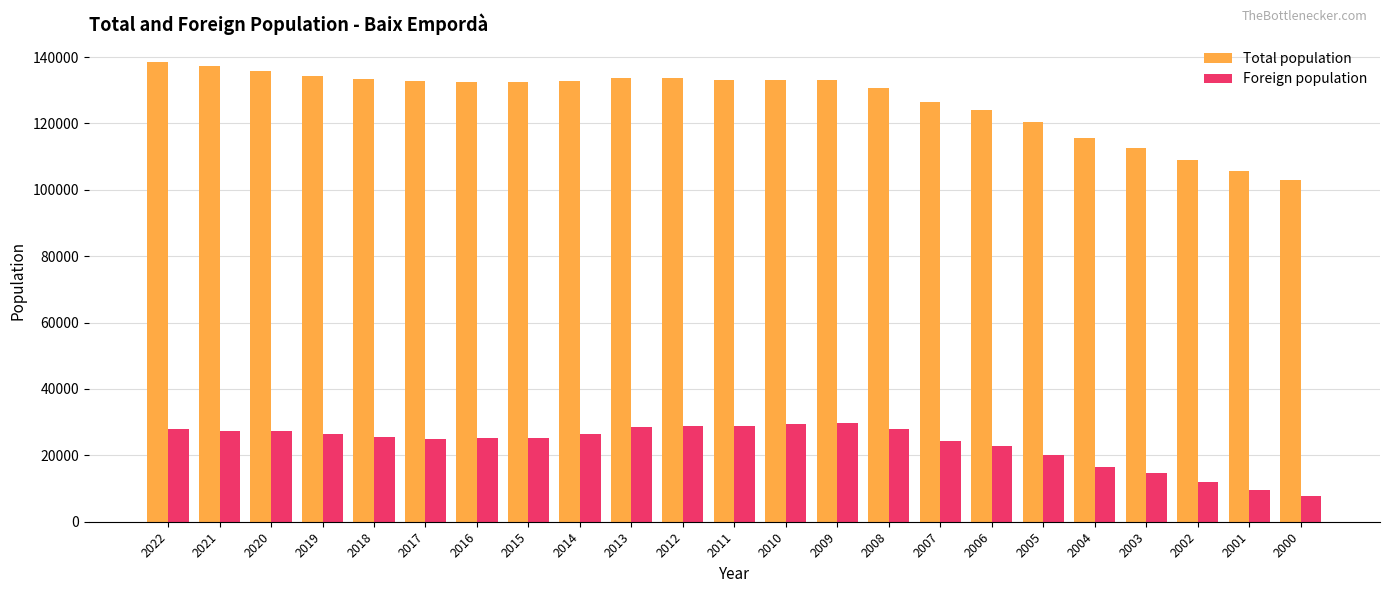

List the series in order of their overall mean, lowest first.

Foreign population, Total population